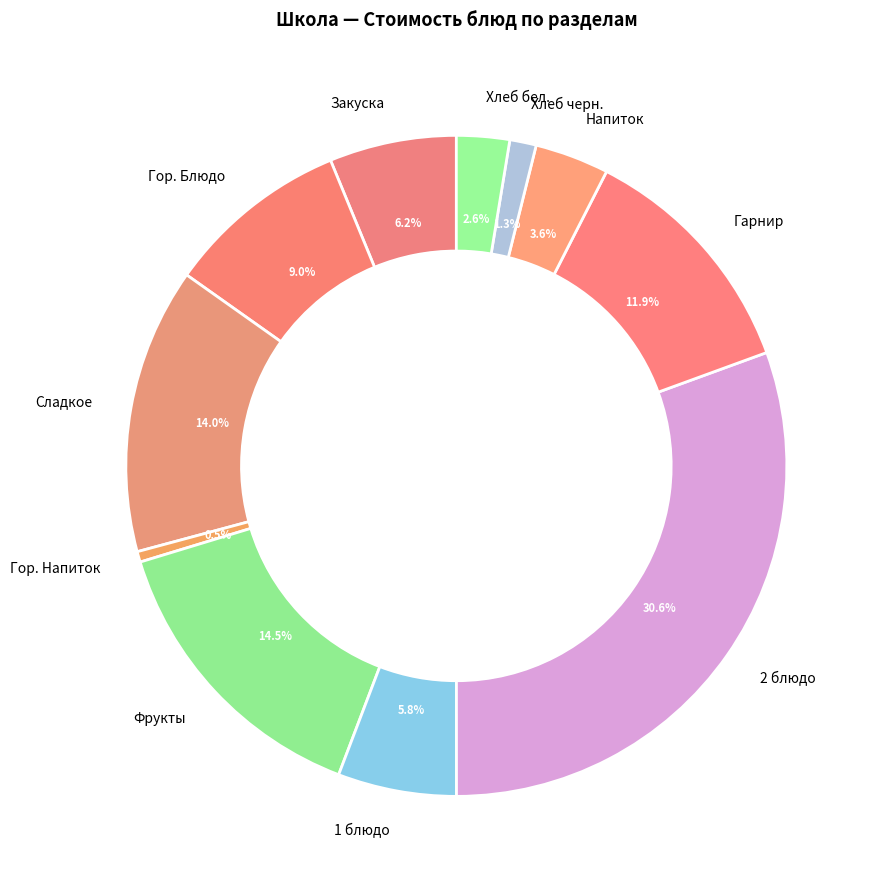

Which category has the smallest portion of the pie?

Гор. Напиток